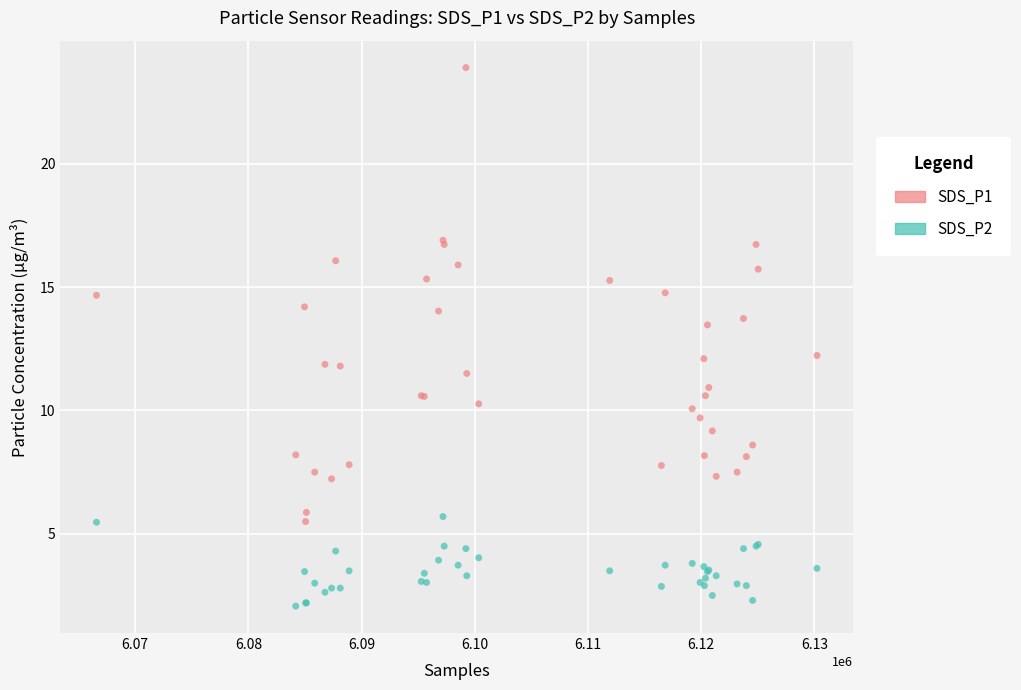

Which series reaches the maximum Y coordinate?

SDS_P1